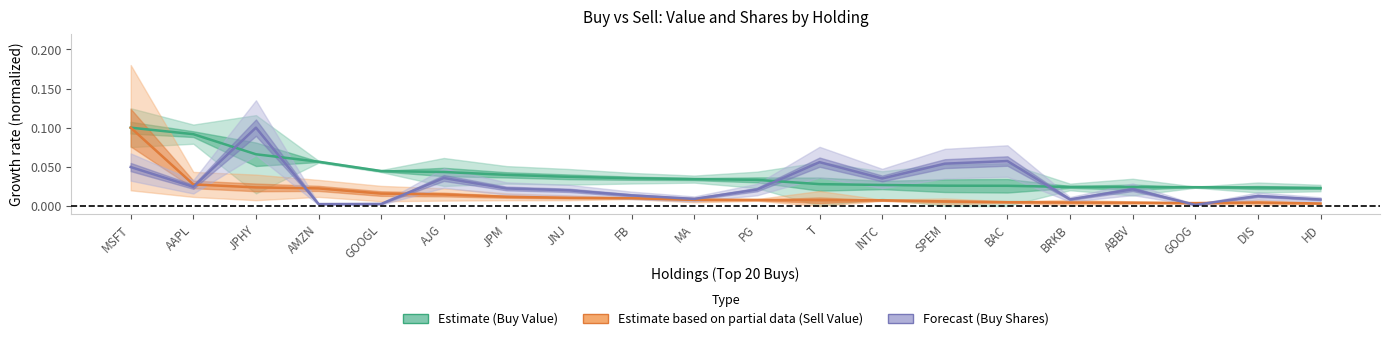

What is the greatest value displayed?

0.1